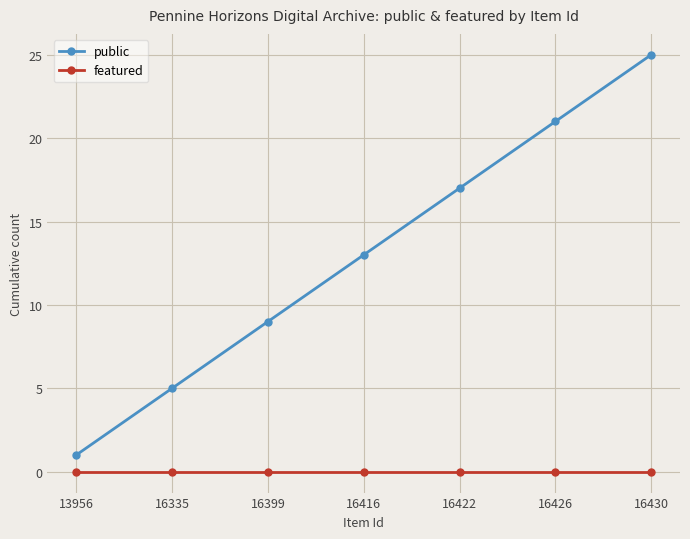

What is the total value across all series at 16426?

21